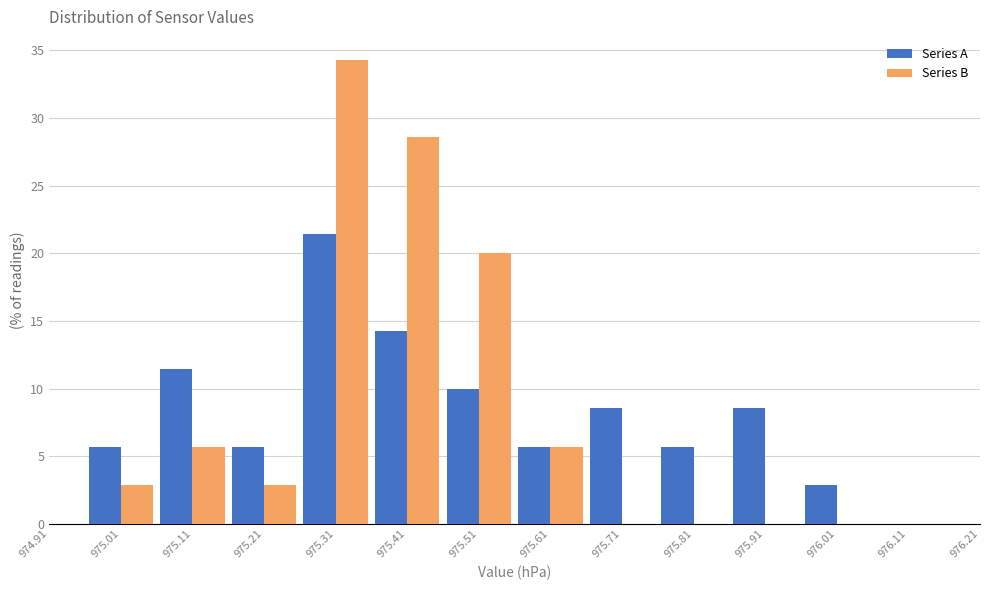

Reading left to right, list every range on the x-axis with the height of the bar of each series over it. The values are not printed on the chart, so give them approximately, as read against the axis.

974.96 to 975.06: Series A=5.5	Series B=3.0
975.06 to 975.16: Series A=11.5	Series B=5.5
975.16 to 975.26: Series A=5.5	Series B=3.0
975.26 to 975.36: Series A=21.5	Series B=34.5
975.36 to 975.46: Series A=14.5	Series B=28.5
975.46 to 975.56: Series A=10.0	Series B=20.0
975.56 to 975.66: Series A=5.5	Series B=5.5
975.66 to 975.76: Series A=8.5	Series B=0
975.76 to 975.86: Series A=5.5	Series B=0
975.86 to 975.96: Series A=8.5	Series B=0
975.96 to 976.06: Series A=3.0	Series B=0